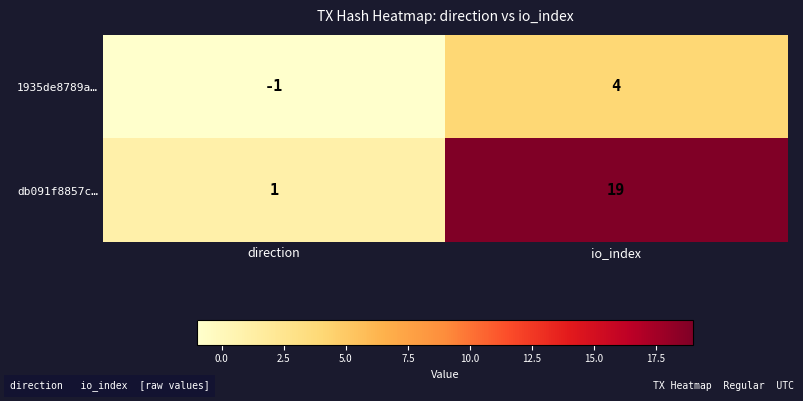

What is the sum of all db091f8857c… values?

20